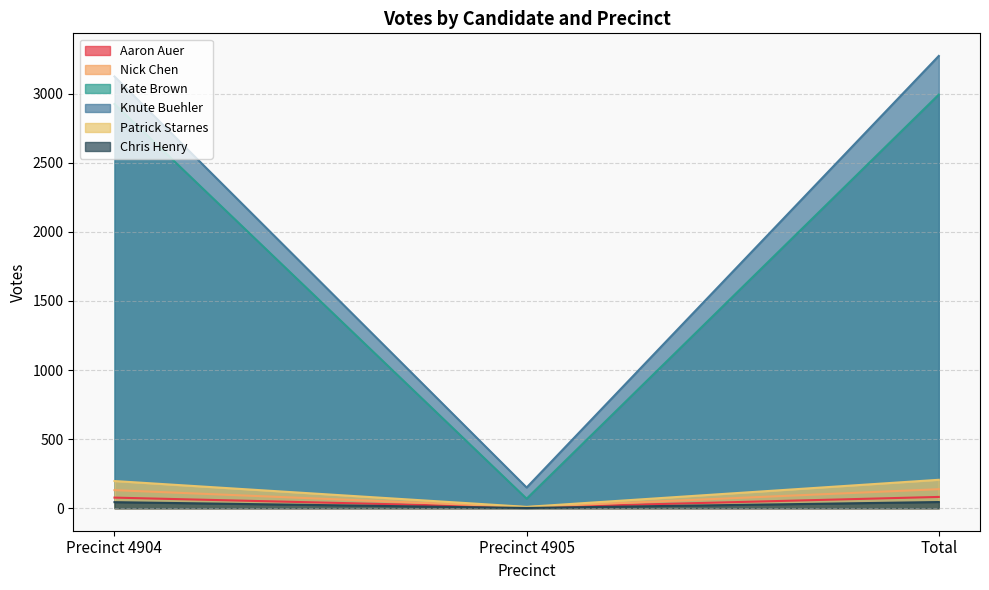

What is the label of the 1st point from the right?

Total